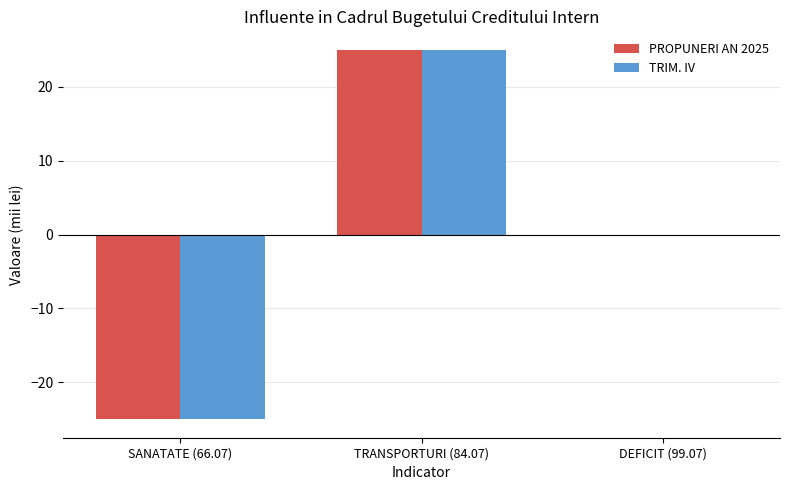

What is the total value across all series at TRANSPORTURI (84.07)?

50